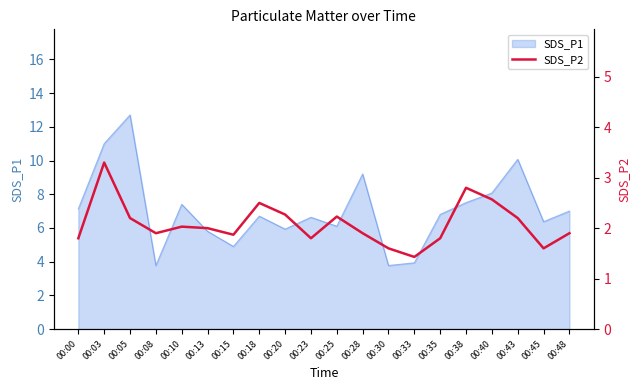

Where does the data first go above 2?

00:03